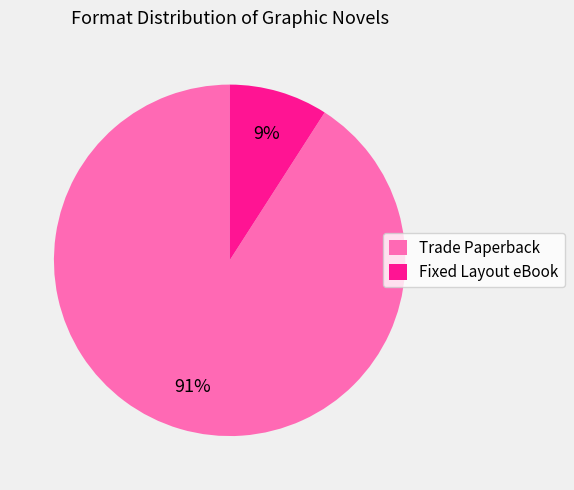

The Trade Paperback slice represents 99% of the pie. True or false?

False